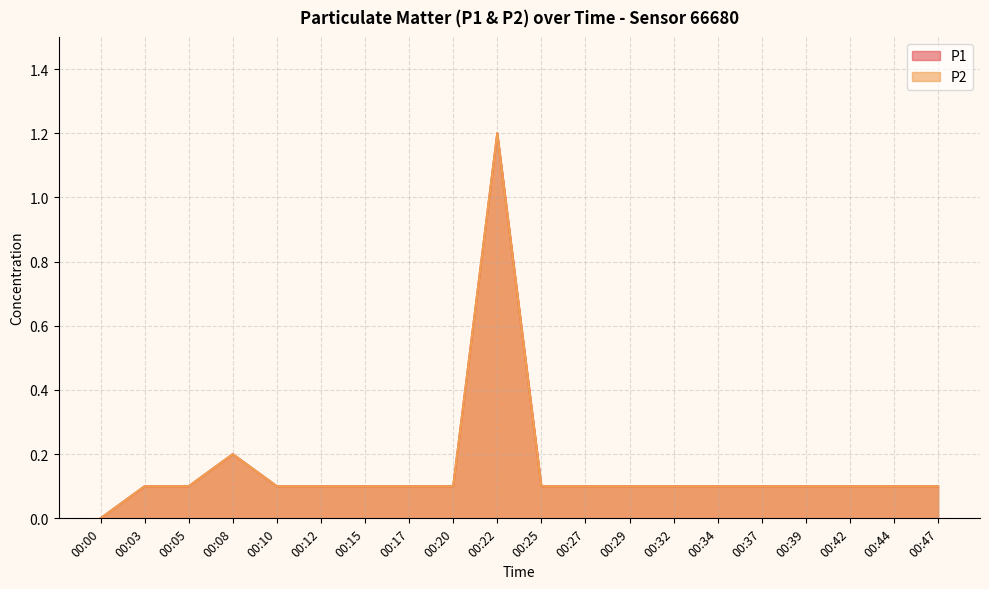

True or false: P2 and P1 cross at least once.

False